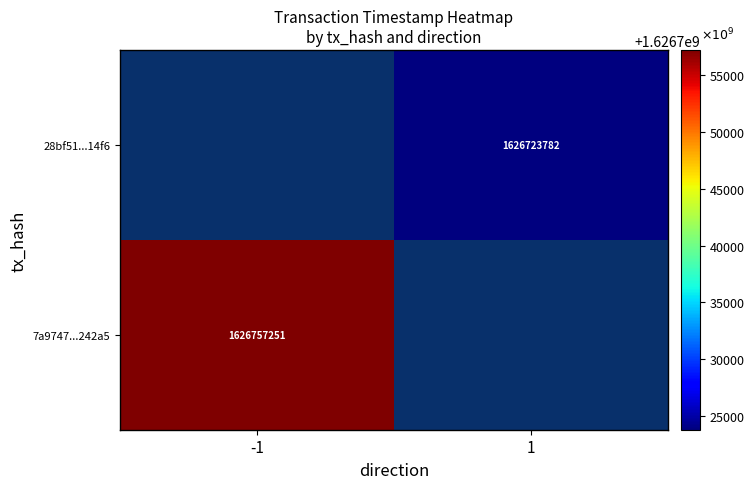

The value of 28bf51...14f6 at 1 is 2772225376. True or false?

False